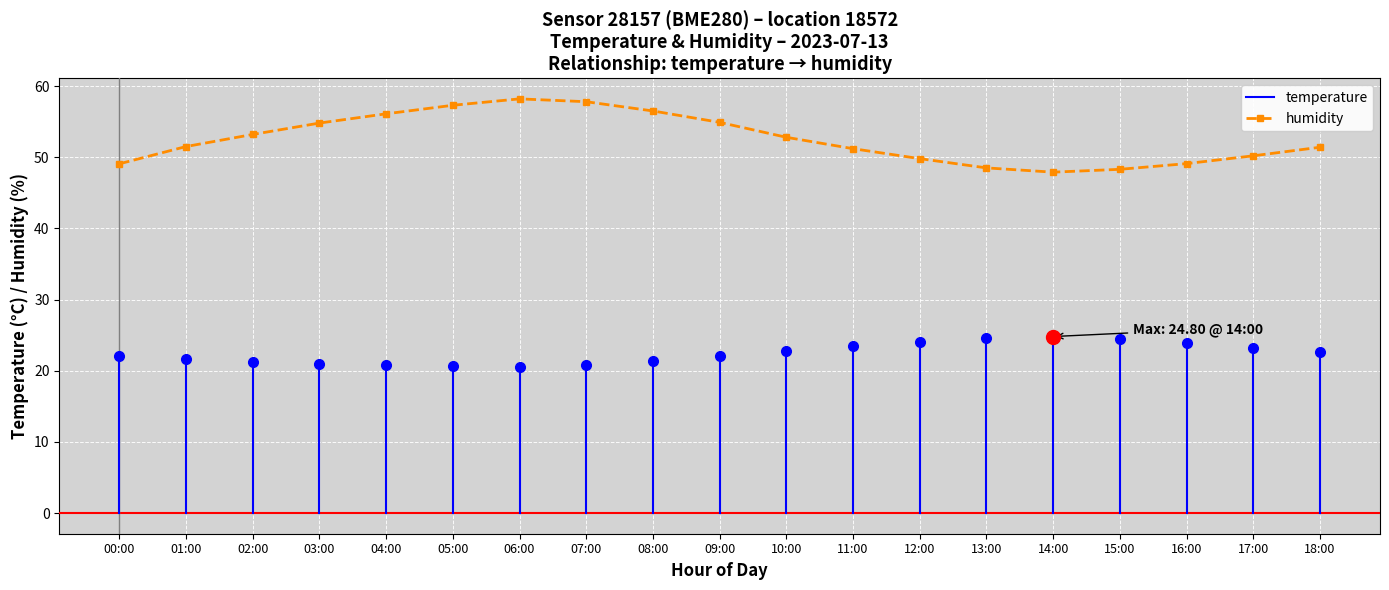

What value does the data have at 16:00?

49.1